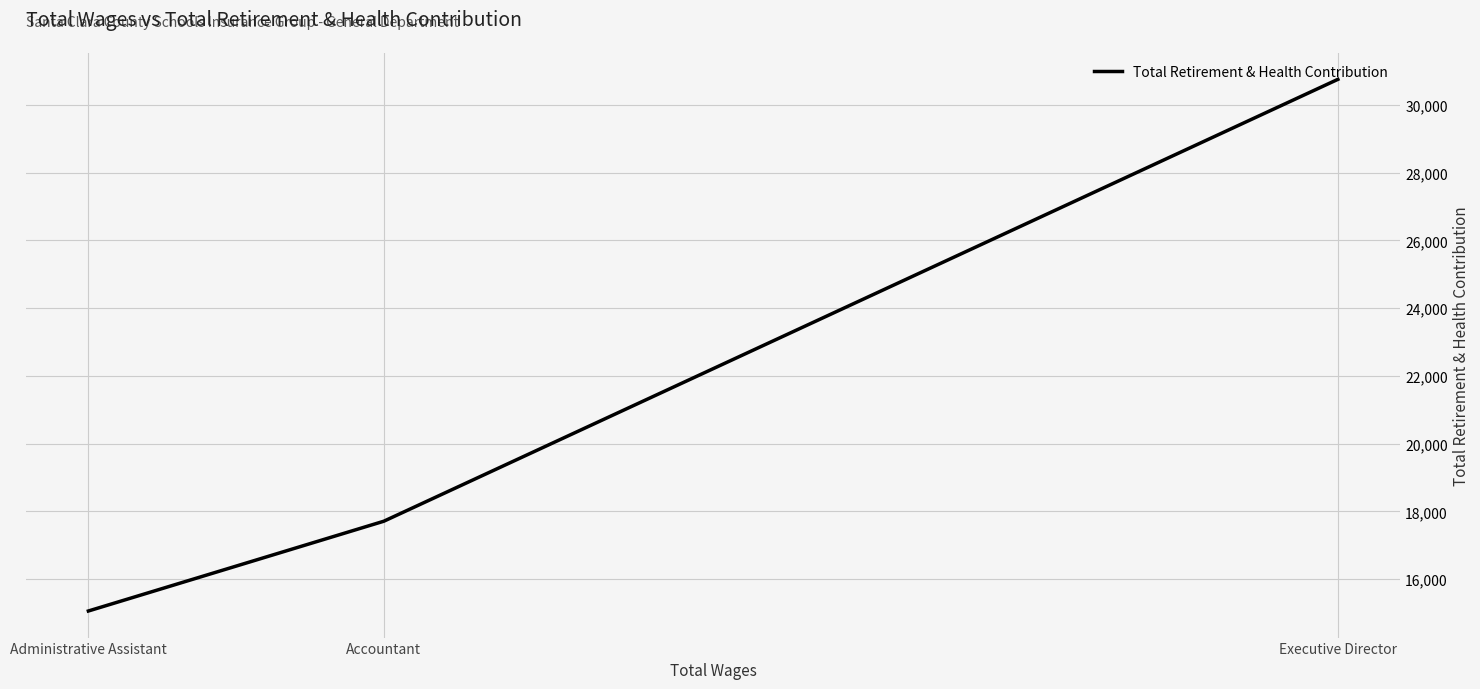

How many series are shown in this chart?

1